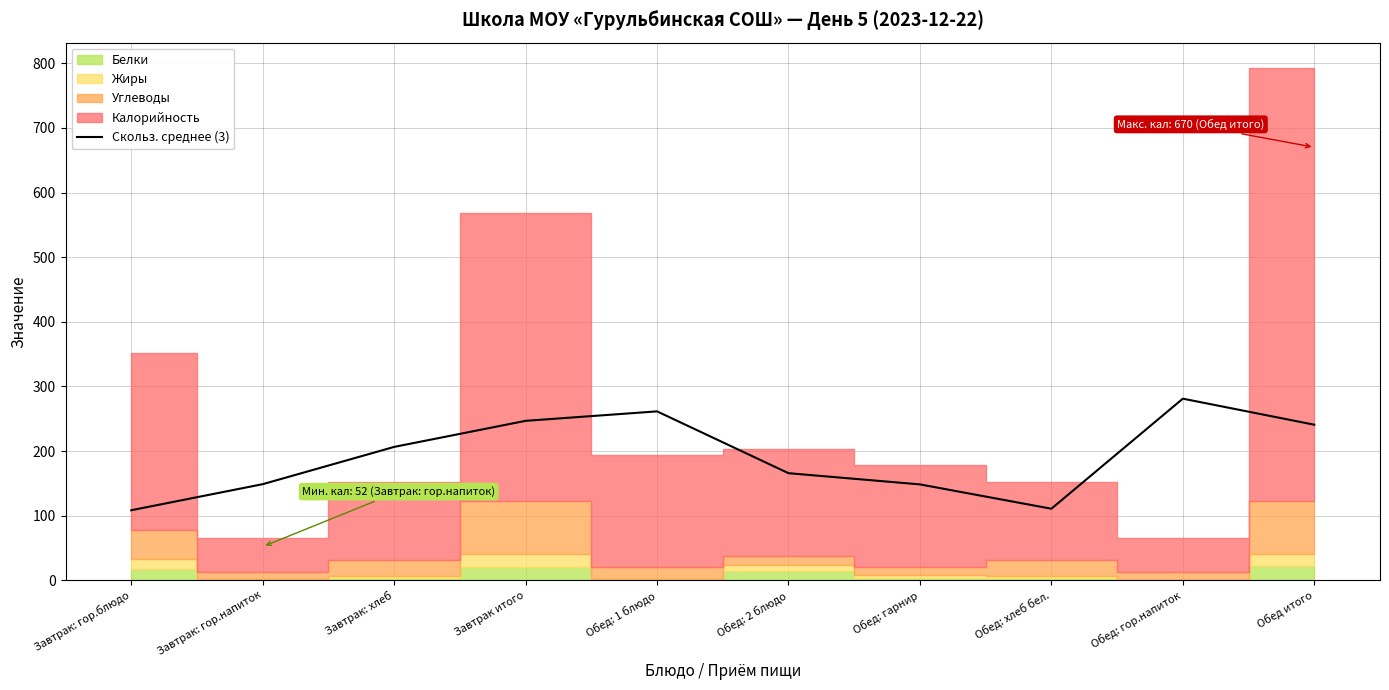

What is the maximum value for Скольз. среднее (3)?

281.0